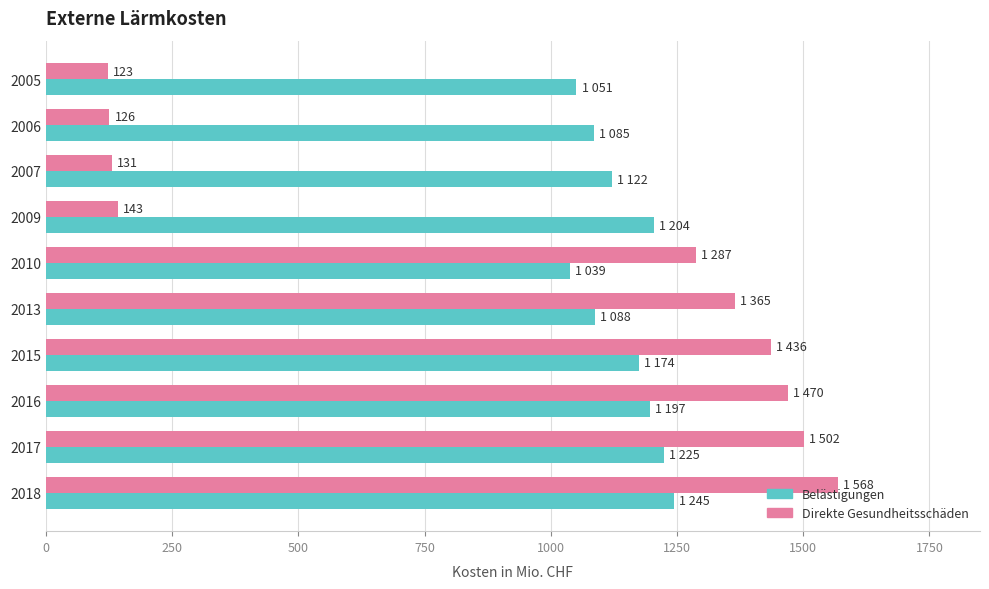

At which category is the sum across all series the highest?

2018